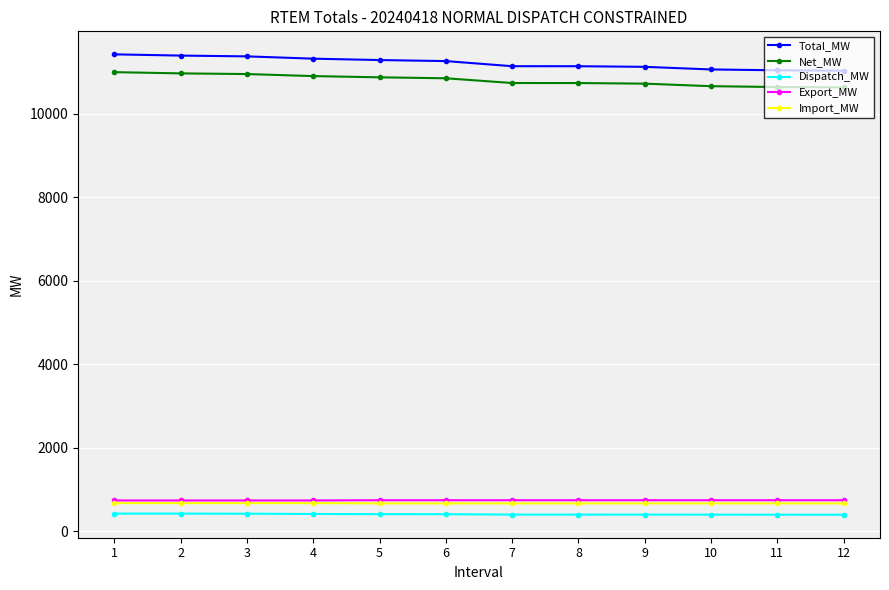

What is the sum of all Dispatch_MW values?

4927.4